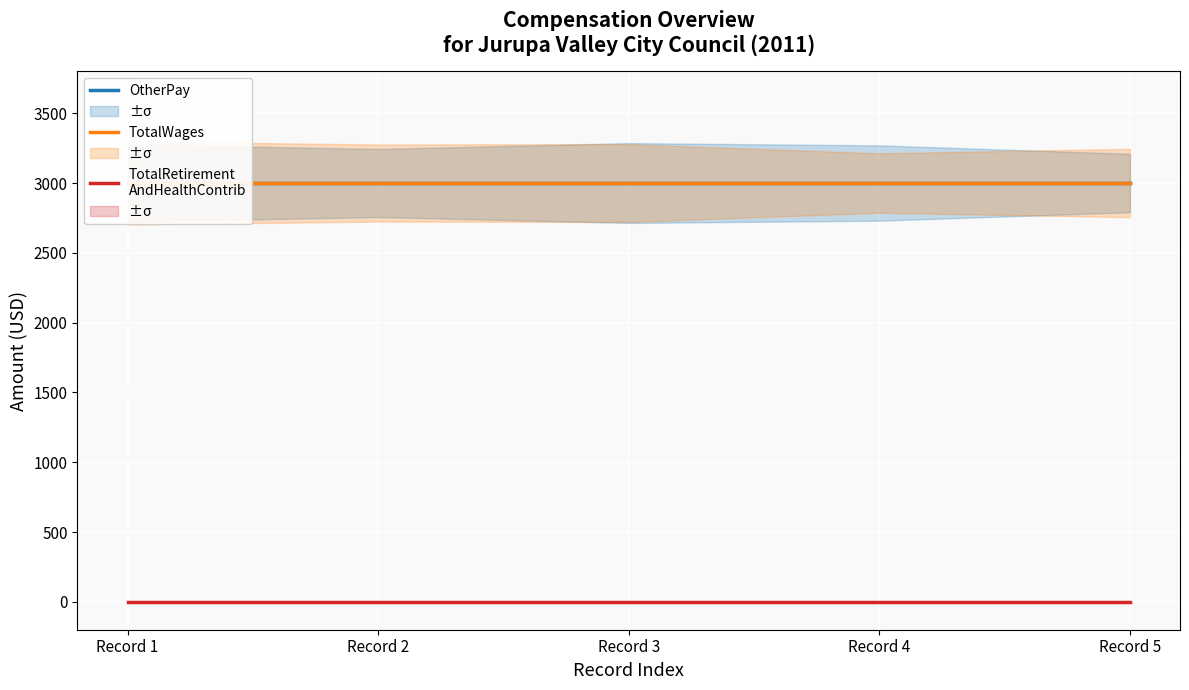

Reading left to right, extract all data points from this chart.

OtherPay: 3000	3000	3000	3000	3000
TotalWages: 3000	3000	3000	3000	3000
TotalRetirement
AndHealthContrib: 0	0	0	0	0